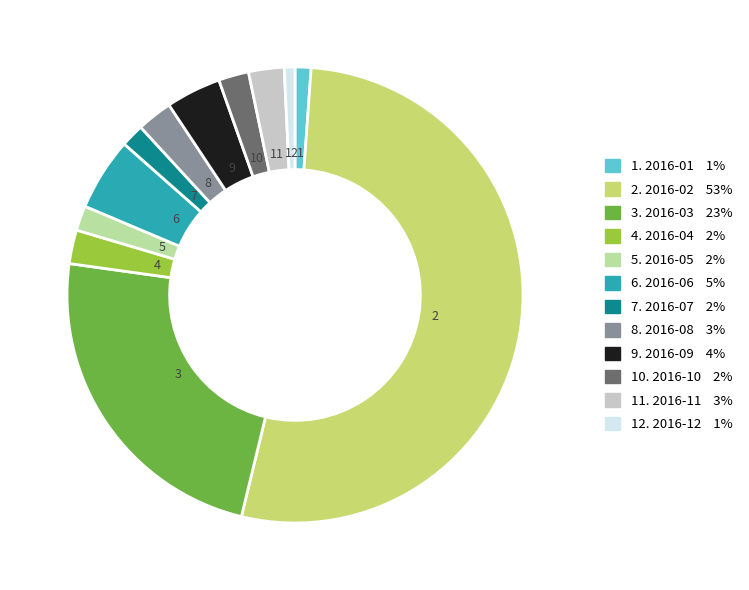

Does 2. 2016-02 53% account for over 50% of the chart?

Yes